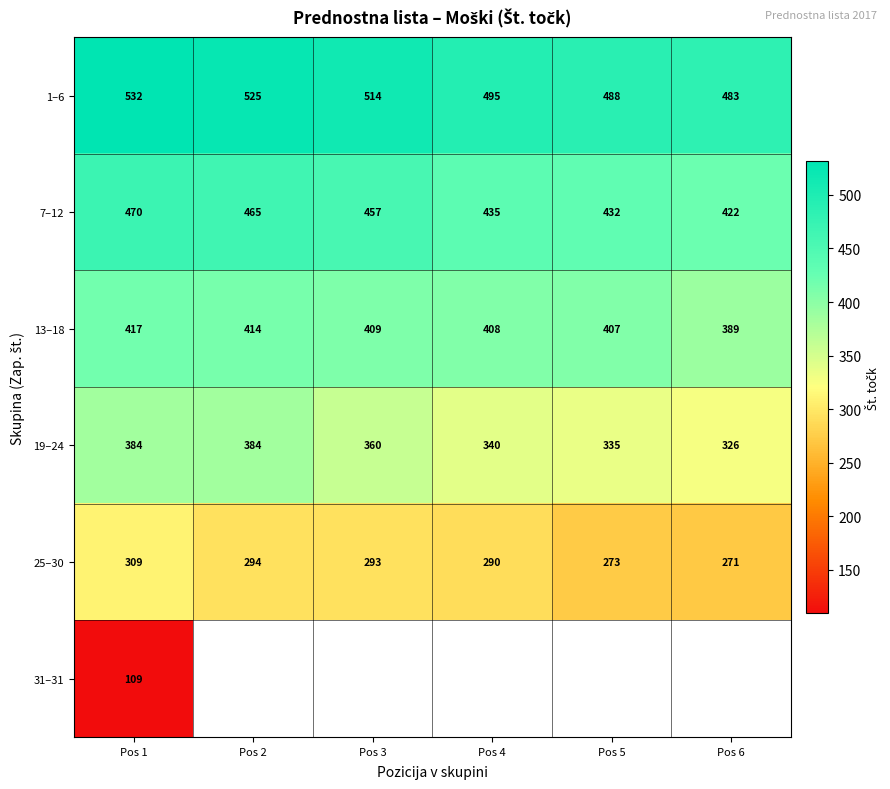

Rank the series at Pos 1 from highest to lowest value.

1–6, 7–12, 13–18, 19–24, 25–30, 31–31